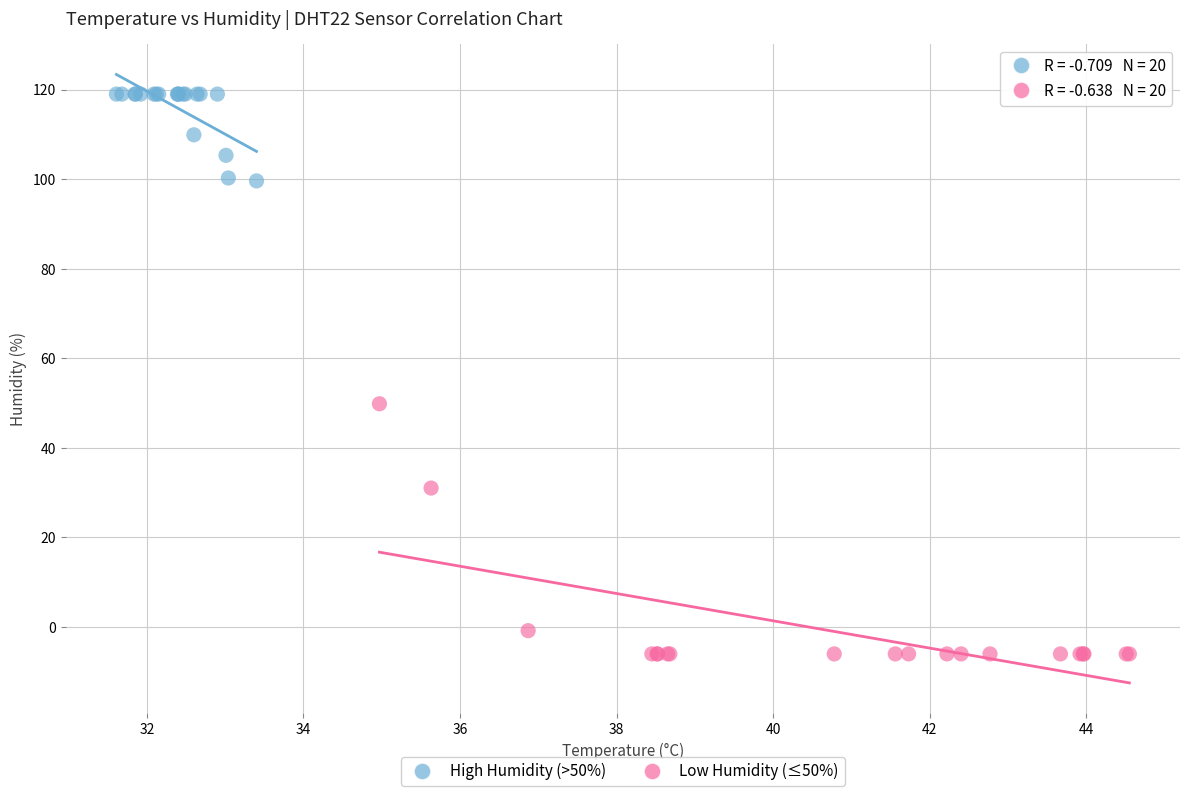

Which series reaches the maximum Y coordinate?

High Humidity (>50%)